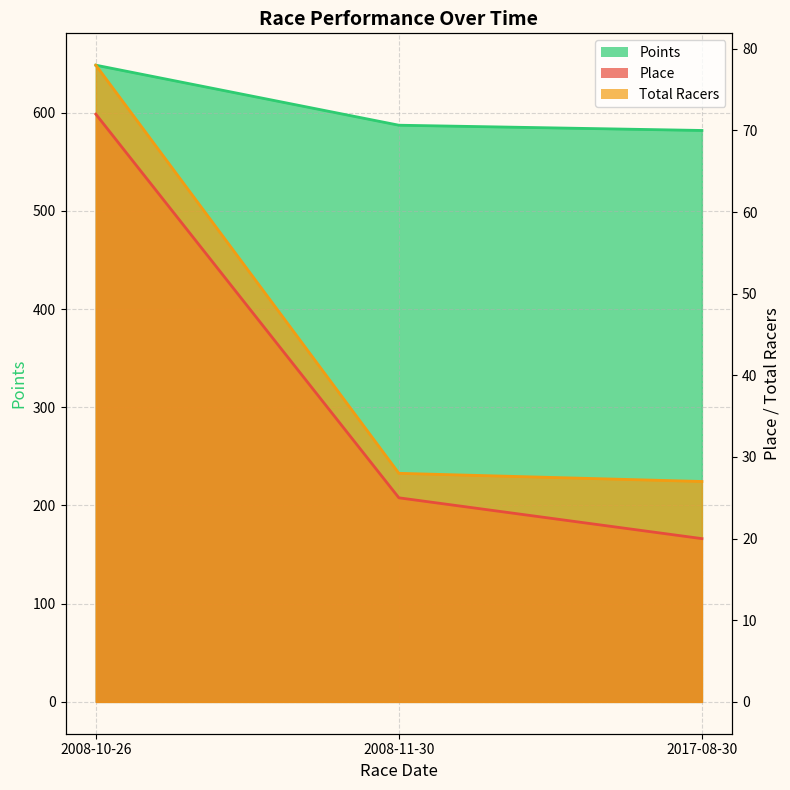

What is the total value across all series at 2008-11-30?

640.2